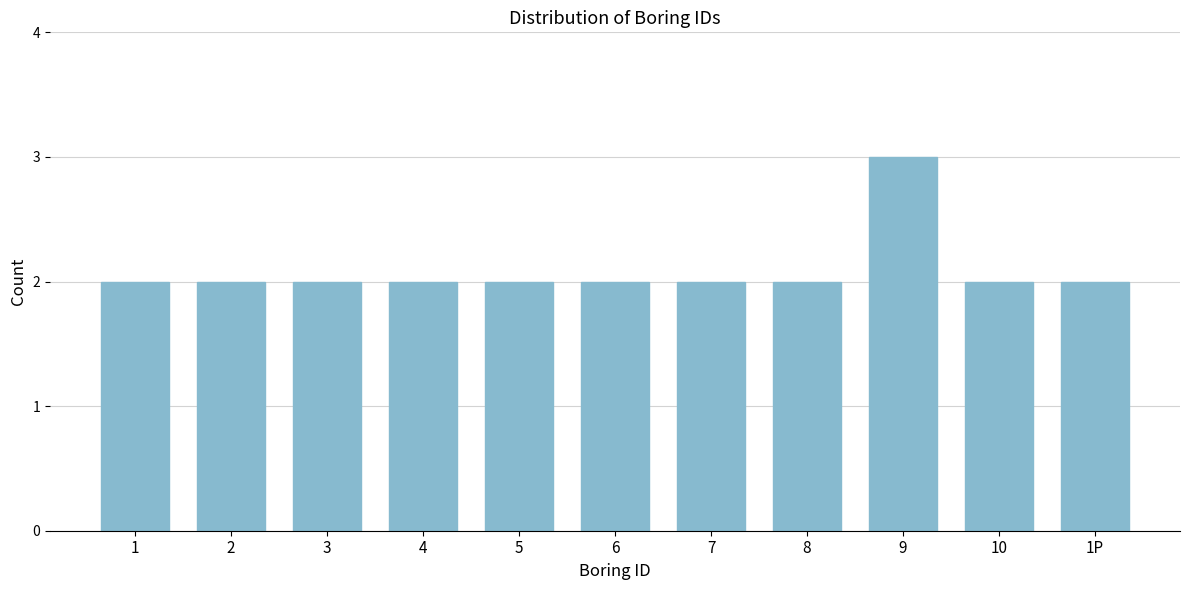

Reading left to right, what are all the values shown in this chart?

1=2	2=2	3=2	4=2	5=2	6=2	7=2	8=2	9=3	10=2	1P=2